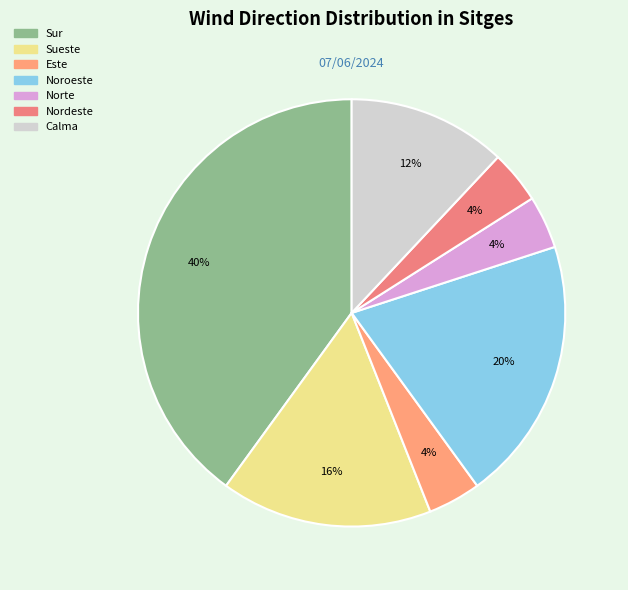

How many segments does this pie chart have?

7